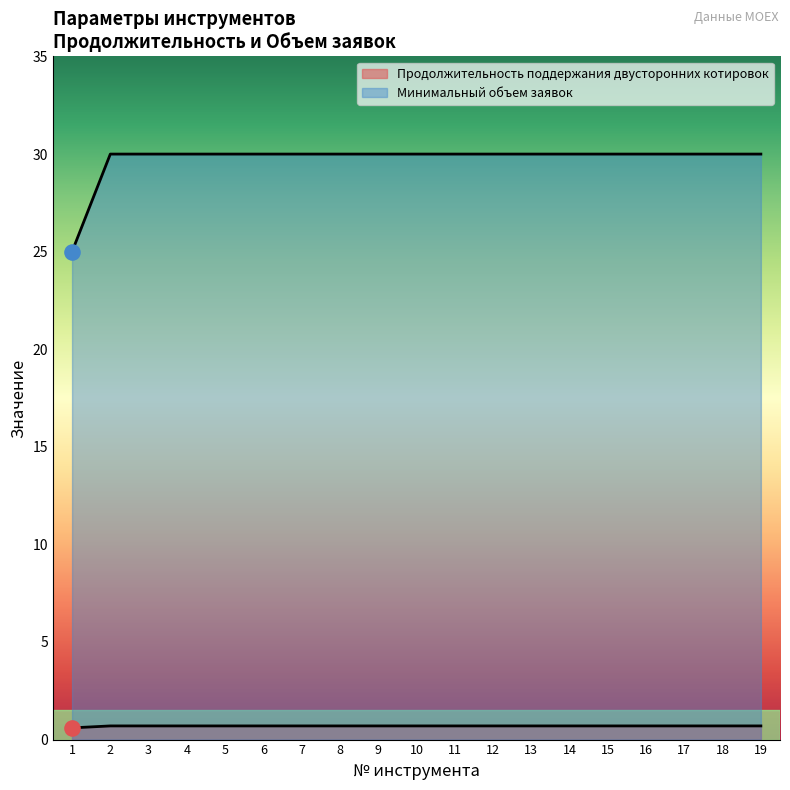

Which series contains the lowest Y value?

Продолжительность поддержания двусторонних котировок (общая)